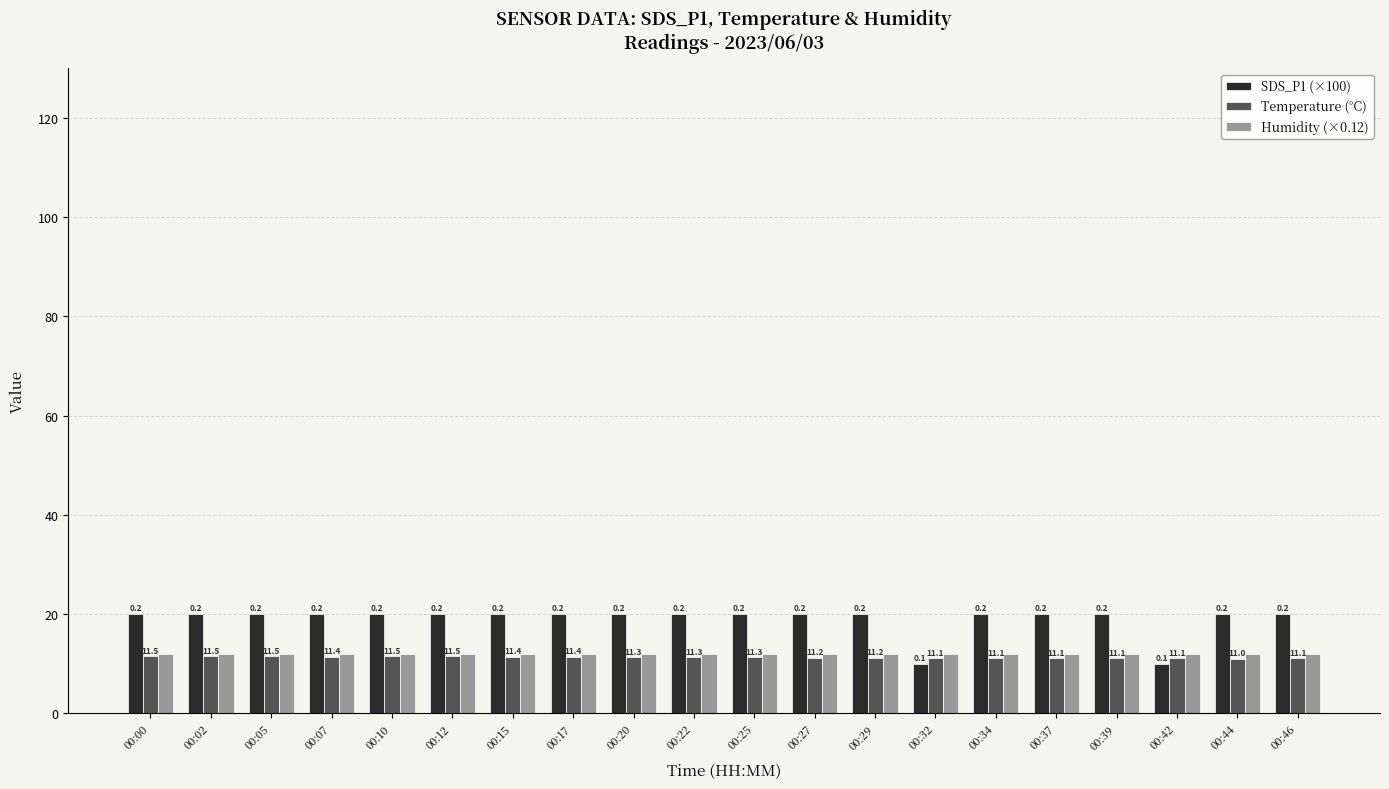

Reading left to right, extract all data points from this chart.

SDS_P1 (×100): 20.0	20.0	20.0	20.0	20.0	20.0	20.0	20.0	20.0	20.0	20.0	20.0	20.0	10.0	20.0	20.0	20.0	10.0	20.0	20.0
Temperature (°C): 11.5	11.5	11.5	11.4	11.5	11.5	11.4	11.4	11.3	11.3	11.3	11.2	11.2	11.1	11.1	11.1	11.1	11.1	11.0	11.1
Humidity (×0.12): 12.0	12.0	12.0	12.0	12.0	12.0	12.0	12.0	12.0	12.0	12.0	12.0	12.0	12.0	12.0	12.0	12.0	12.0	12.0	12.0